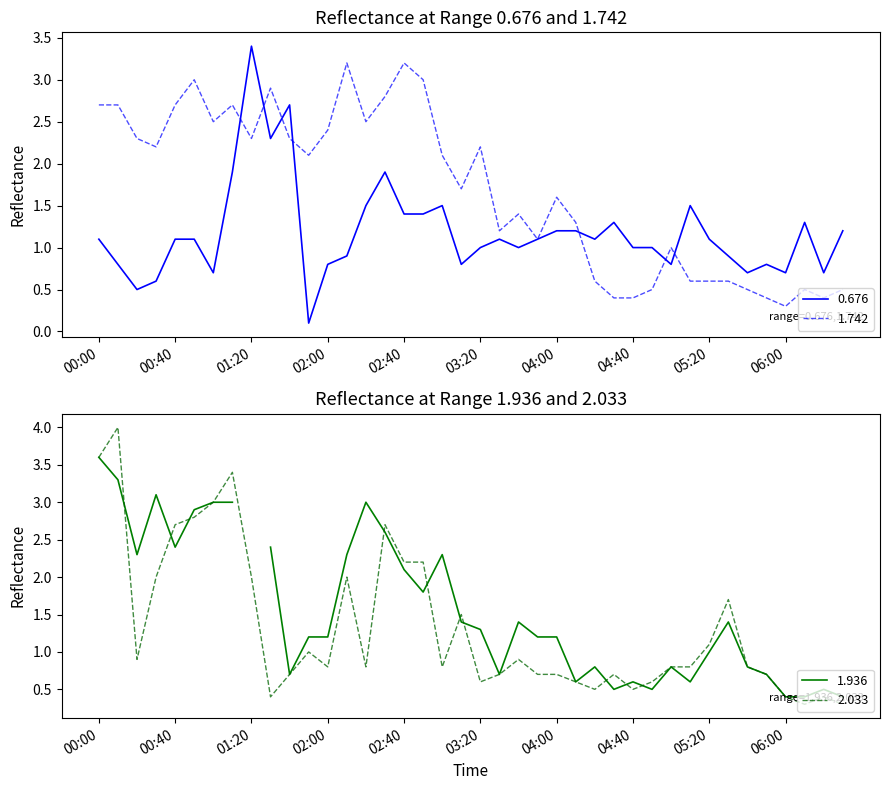

True or false: 1.742 has more than 1 interior local peaks.

True